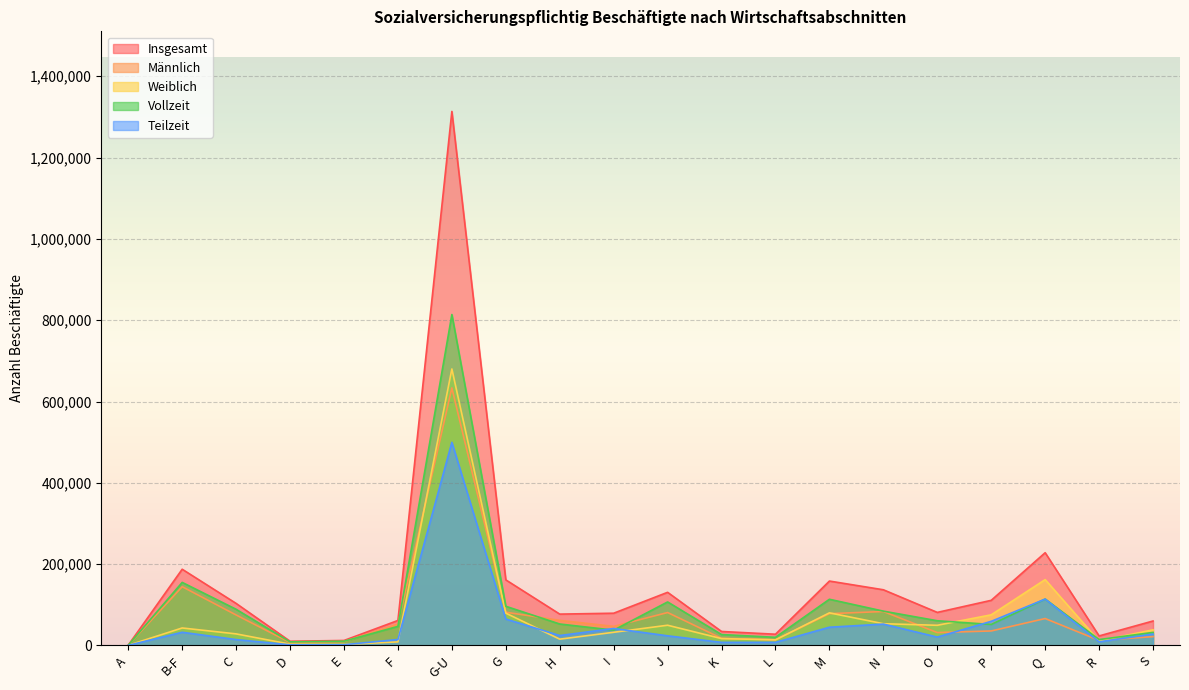

How many interior local peaks does the Teilzeit series have?

5